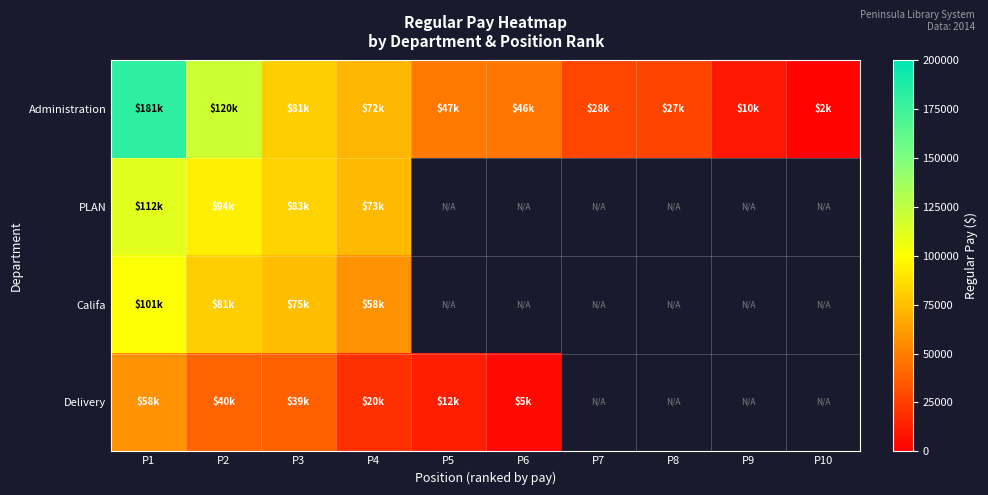

The value of Administration at P6 is 46130.0. True or false?

True